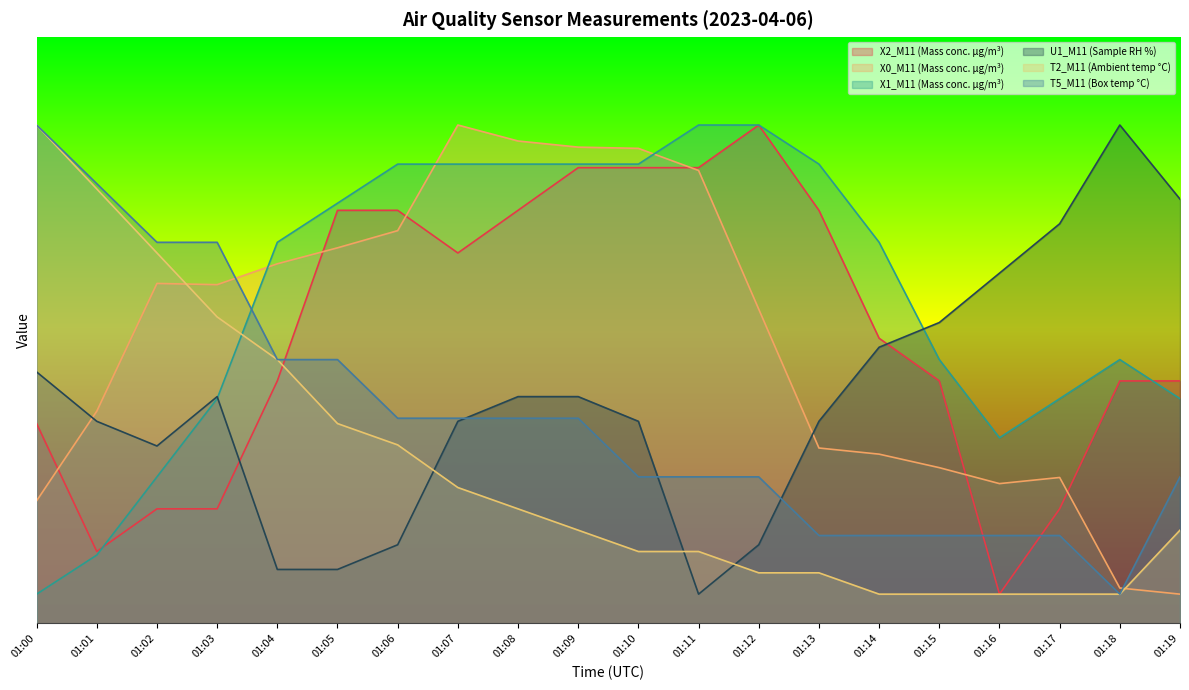

Where is the first local minimum for X0_M11 (Mass conc. μg/m³)?

01:03